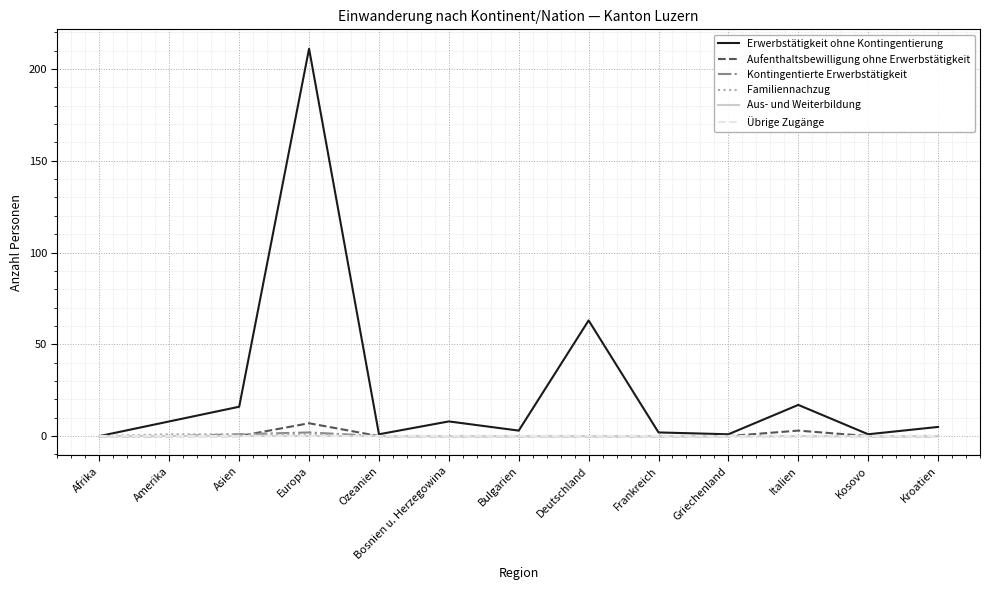

True or false: Aufenthaltsbewilligung ohne Erwerbstätigkeit and Familiennachzug intersect in this chart.

True